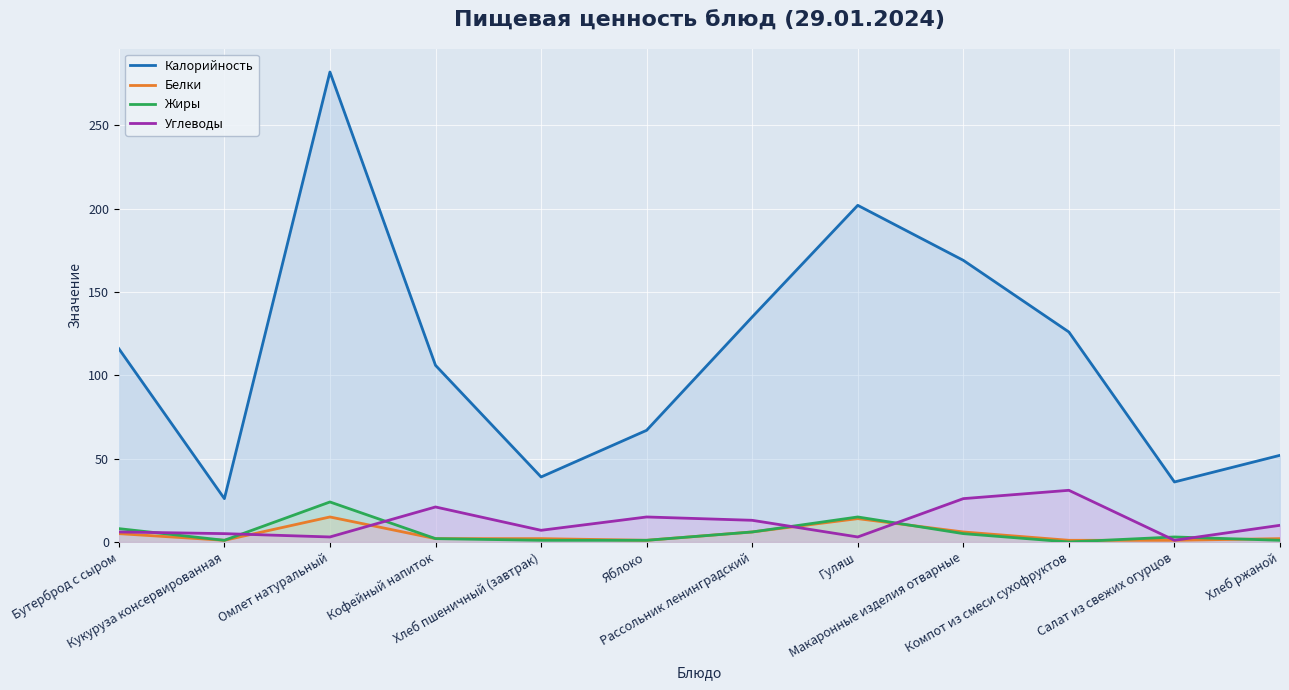

Between Кукуруза консервированная and Кофейный напиток, which series saw the biggest shift?

Калорийность